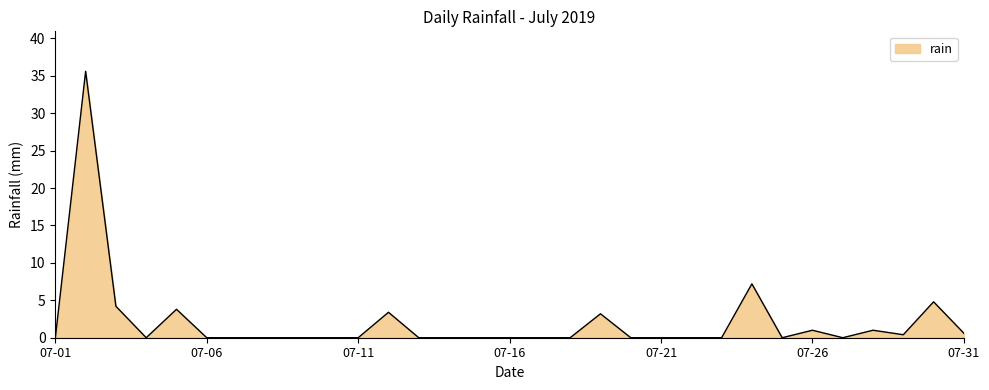

What is the difference between the maximum and minimum values?

35.6